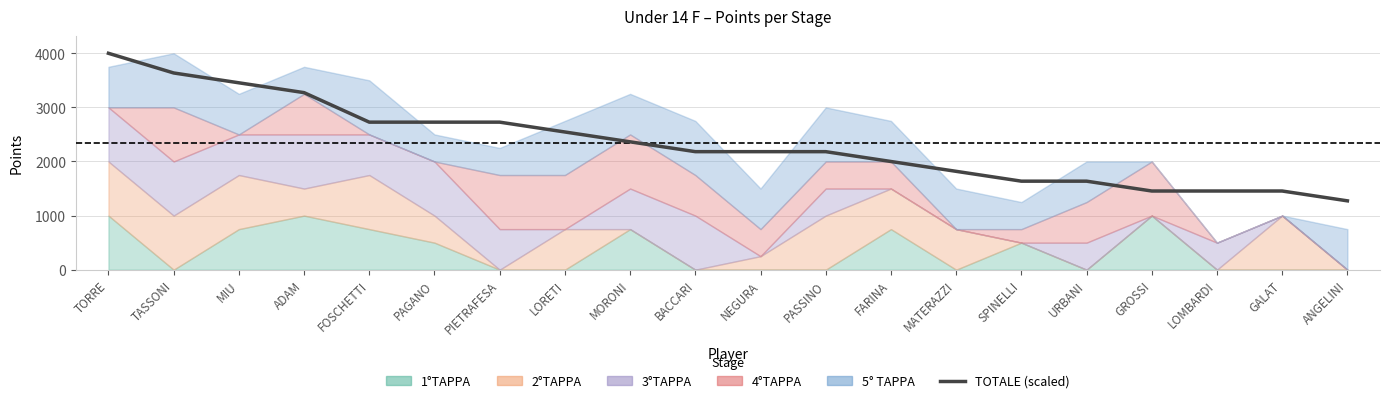

How many lines are shown in the chart?

1